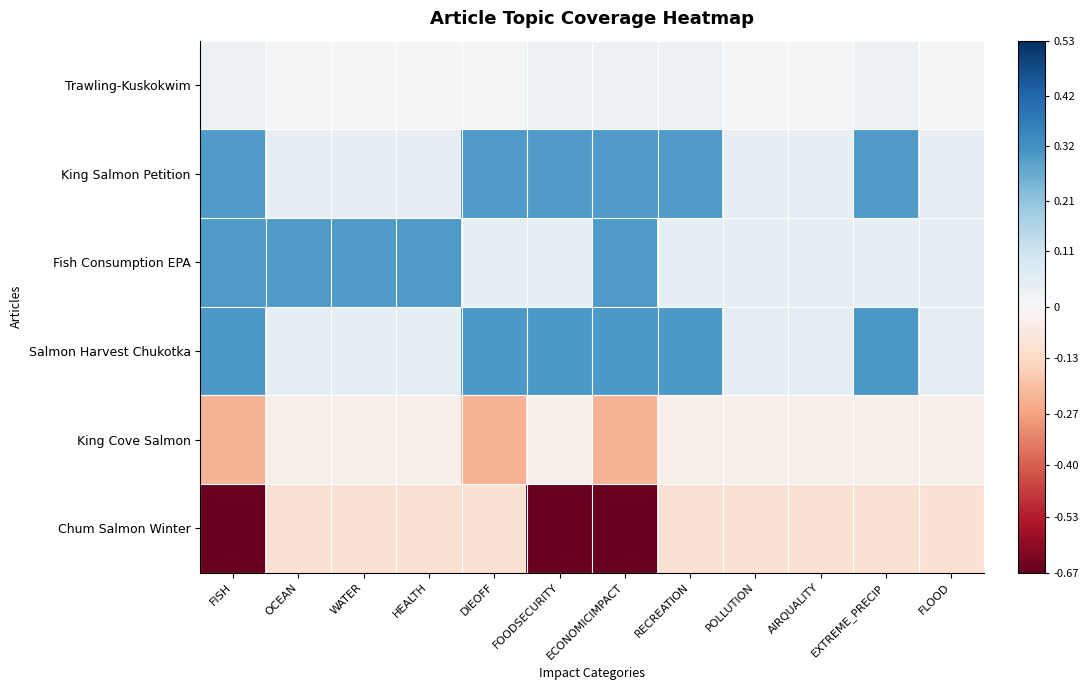

At FLOOD, list the series in order from smallest to largest.

Chum Salmon Winter, King Cove Salmon, Trawling-Kuskokwim, King Salmon Petition, Fish Consumption EPA, Salmon Harvest Chukotka